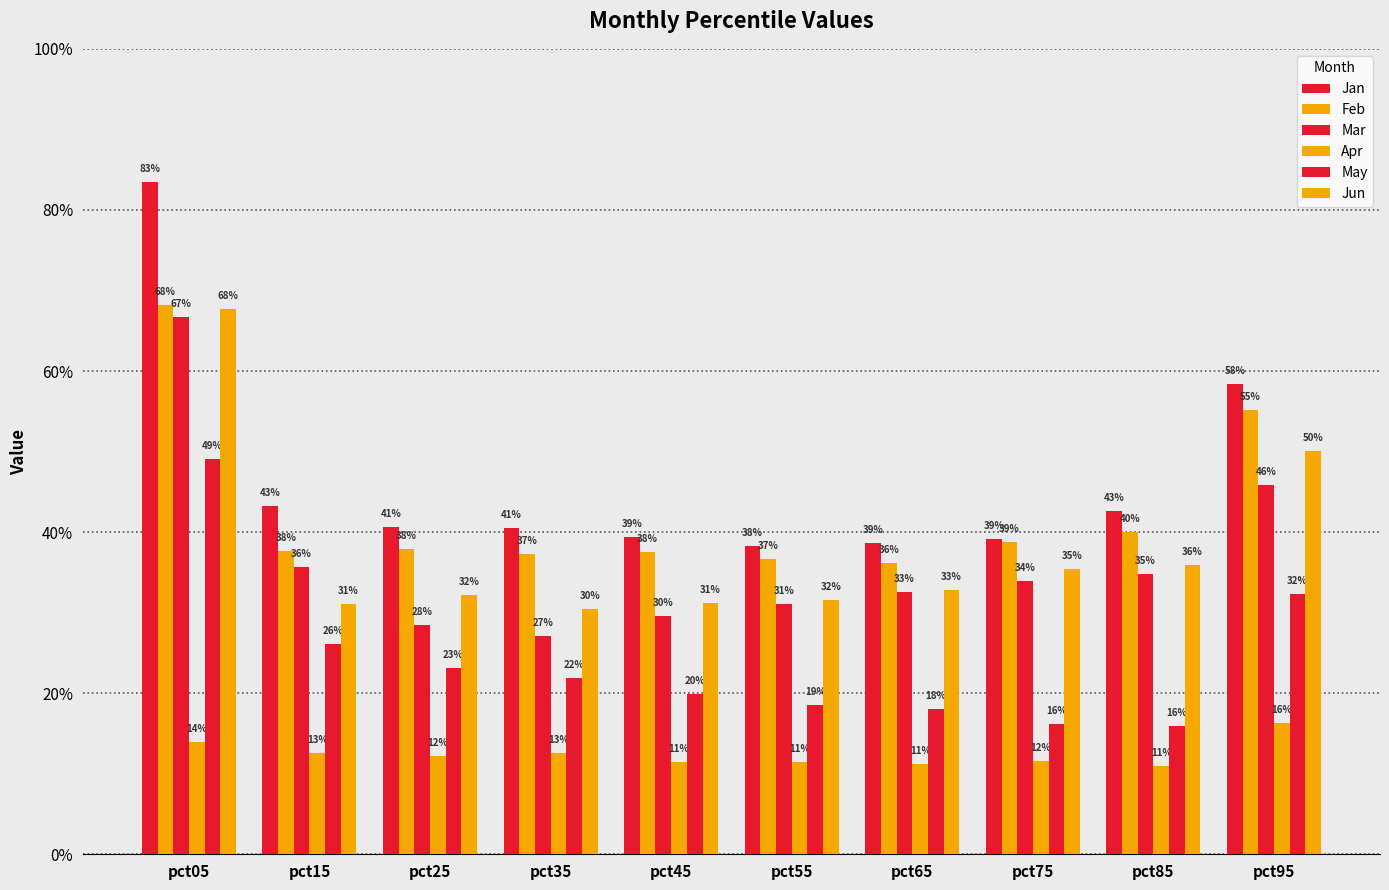

Are the bars grouped side by side (vs. stacked)?

Yes